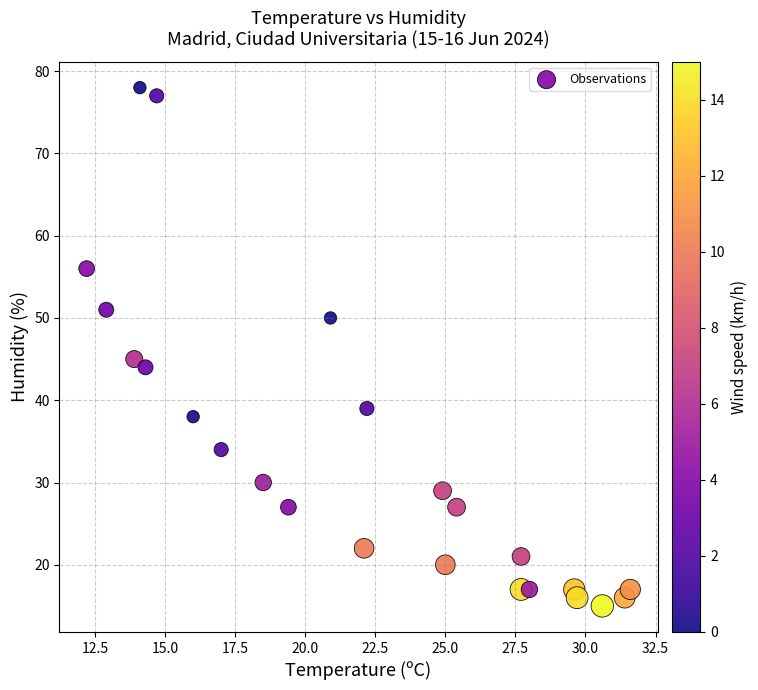

What Y value in the scatter plot is closest to 46?

45